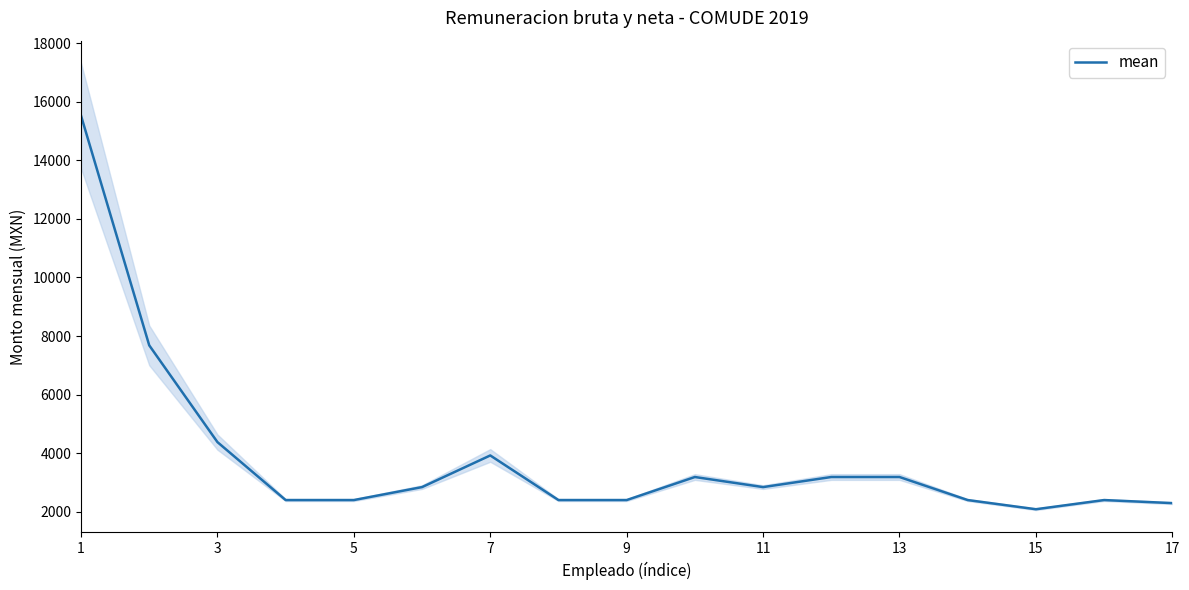

What is the minimum value for mean?

2088.2